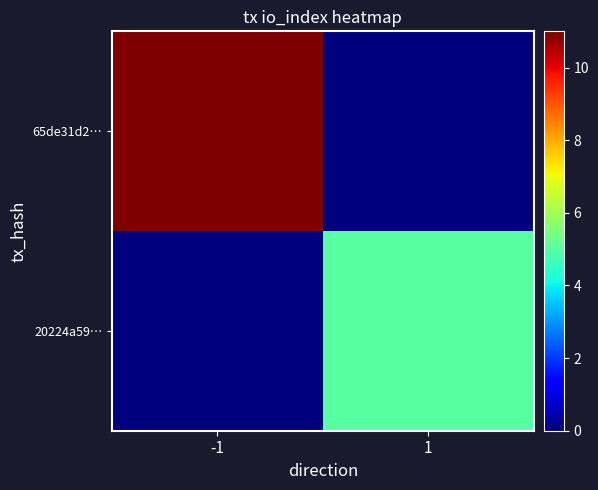

Reading left to right, what are all the values shown in this chart?

65de31d2…: -1=11	1=0
20224a59…: -1=0	1=5